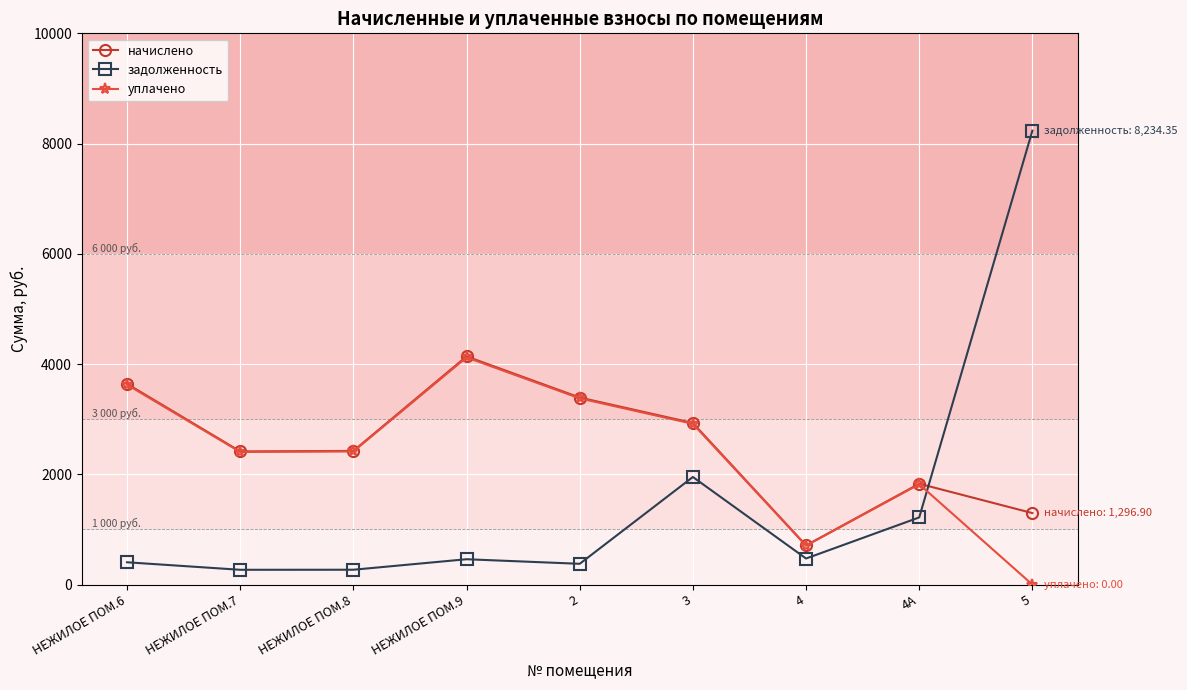

What position from the left is 5?

9